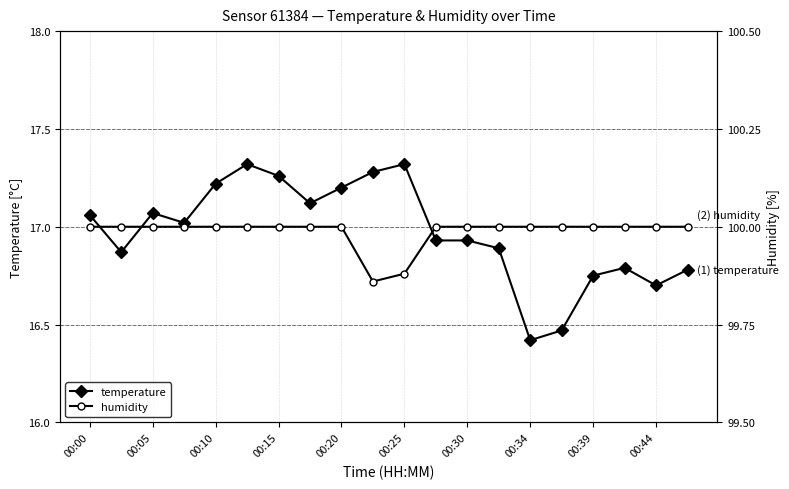

What is the label of the 20th point from the right?

00:00